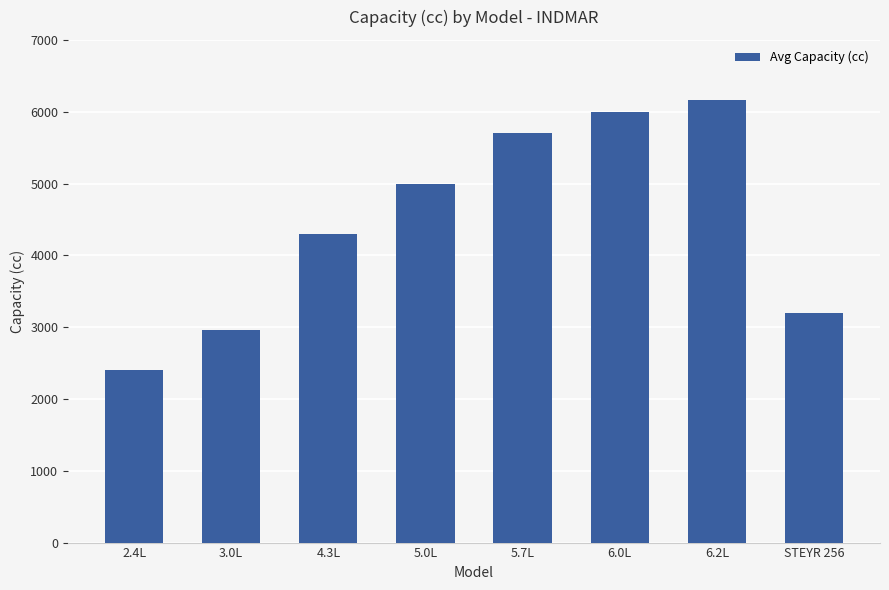

Between 5.0L and 4.3L, which is larger?

5.0L